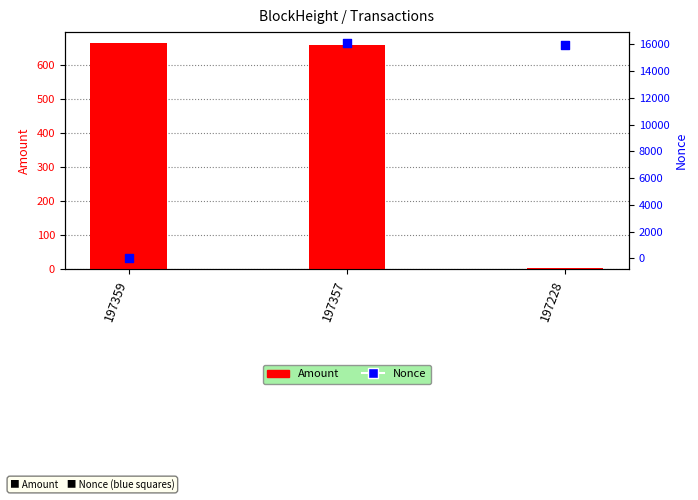

At which category is the sum across all series the highest?

197357